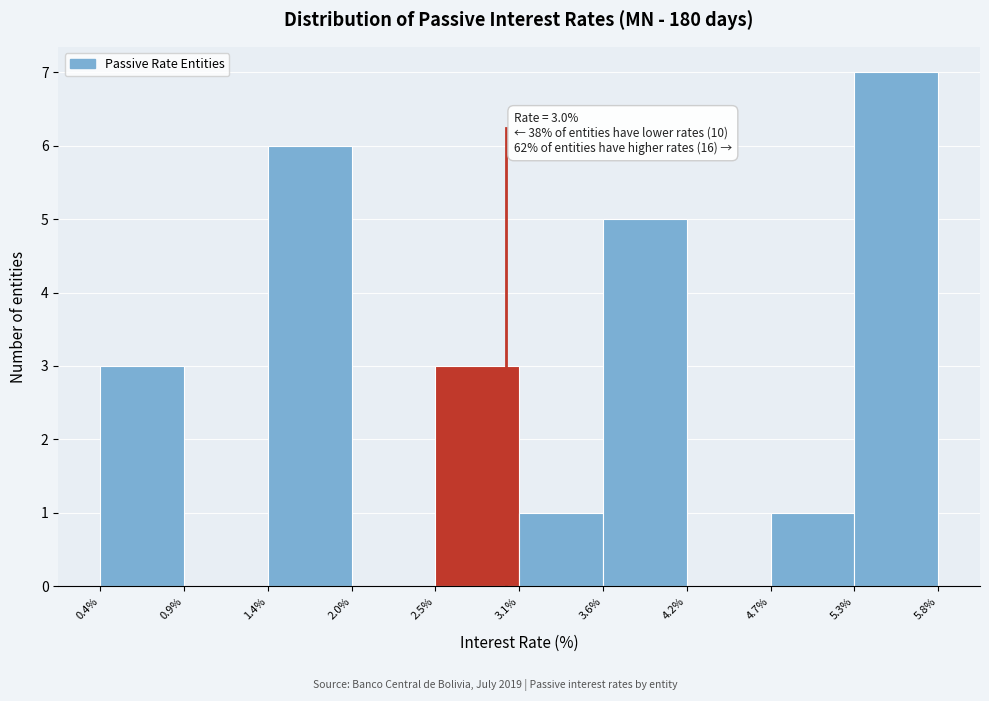

Over which range of the x-axis is the bar tallest?

5.3% to 5.8%